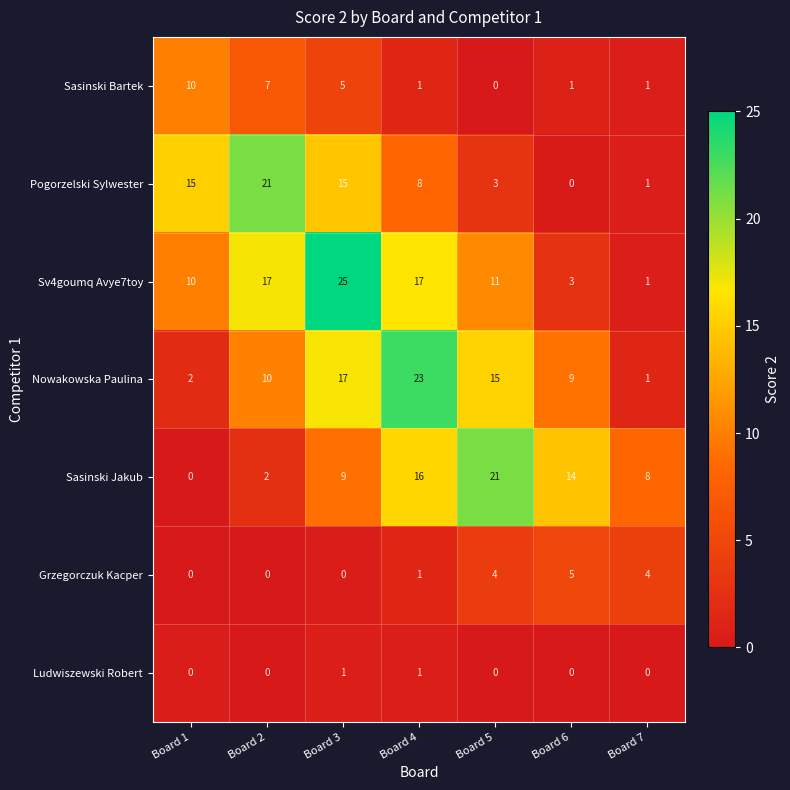

What is the difference between the maximum and minimum values in the Sasinski Bartek series?

10